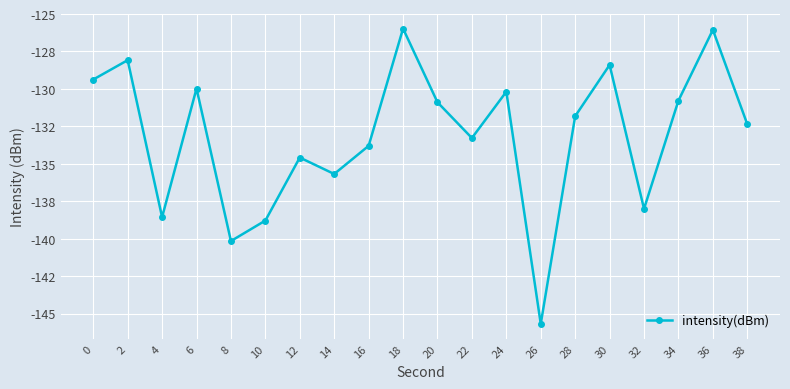

True or false: the data shows -138.0 at 32.

True